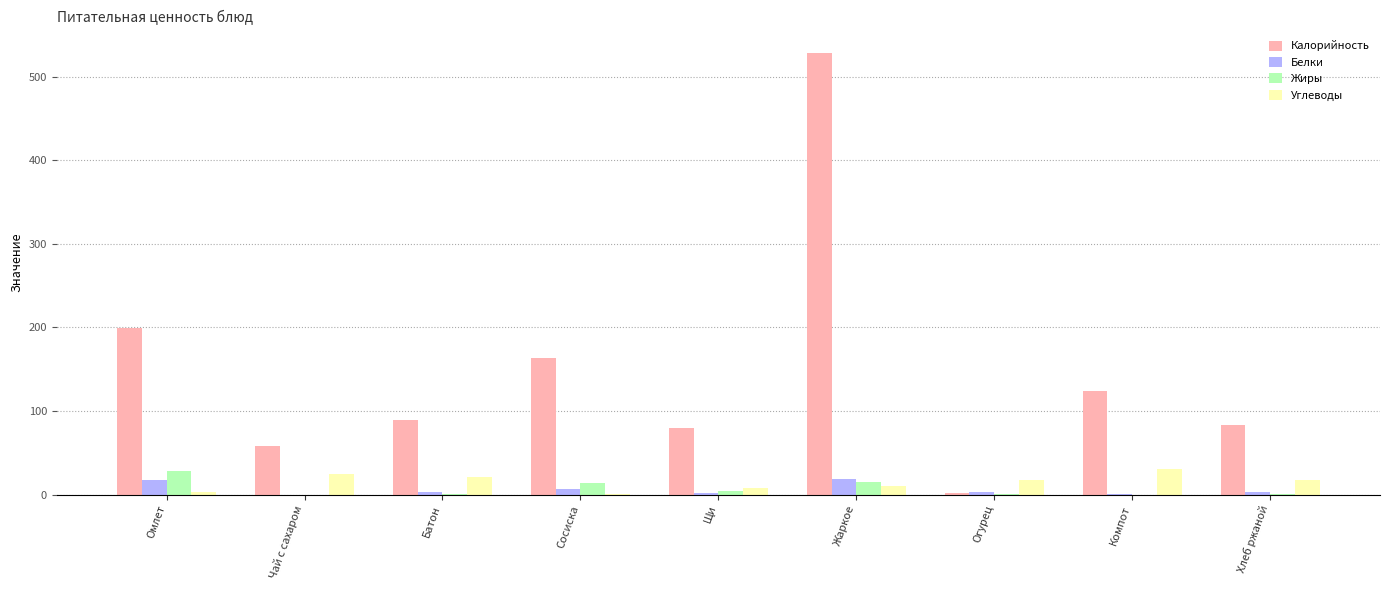

What are all the series names shown in the legend?

Калорийность, Белки, Жиры, Углеводы